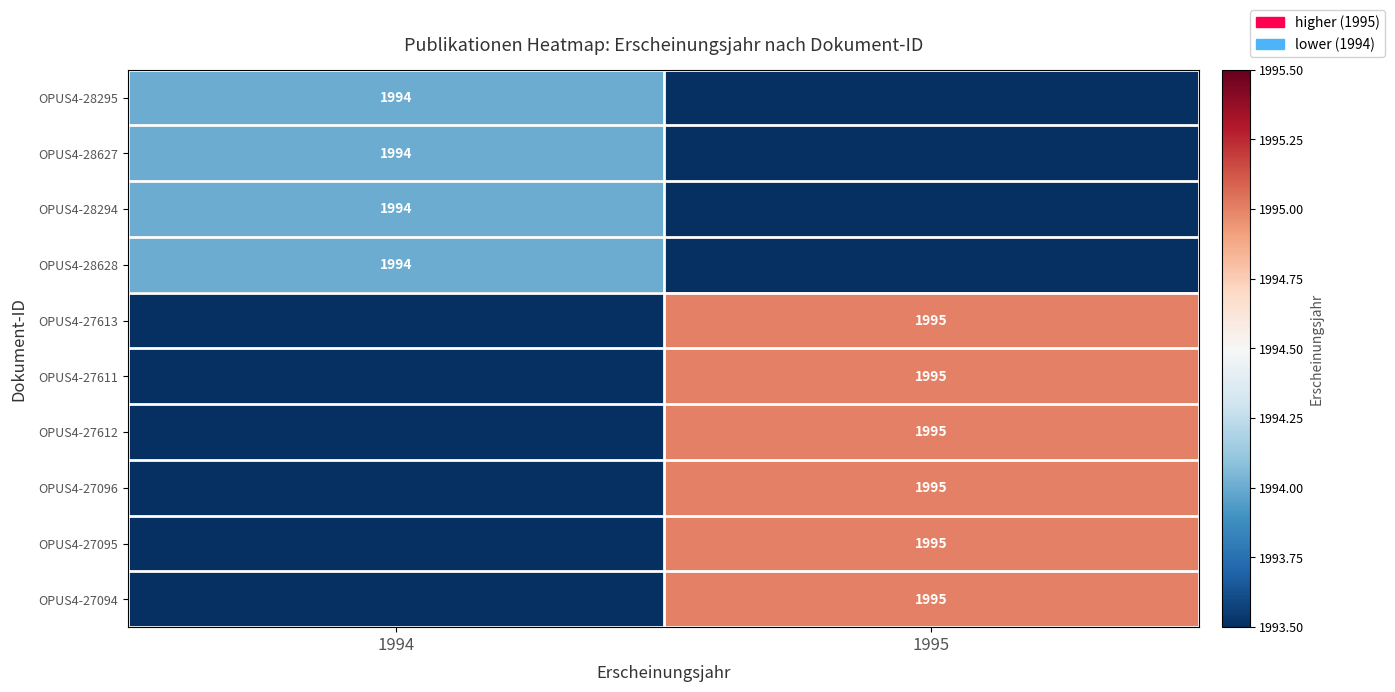

Count the number of data series in this chart.

10